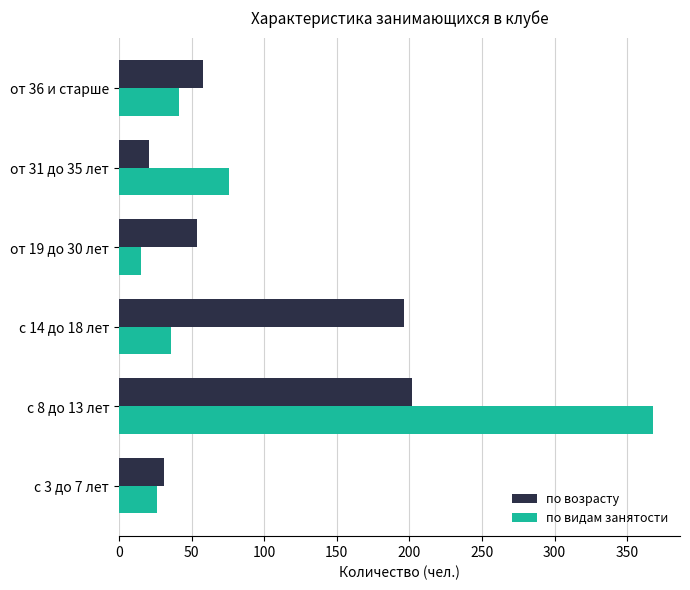

At which category is the sum across all series the highest?

с 8 до 13 лет